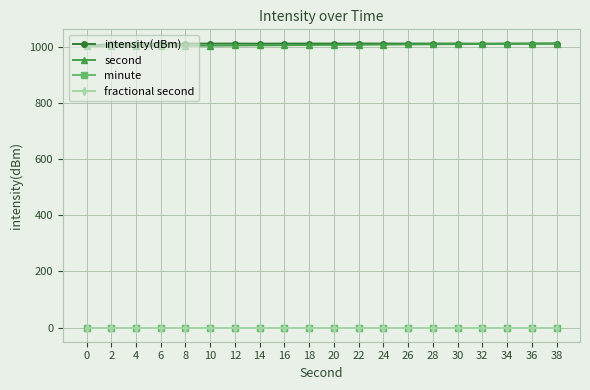

Is this an area chart (filled region under the line)?

No